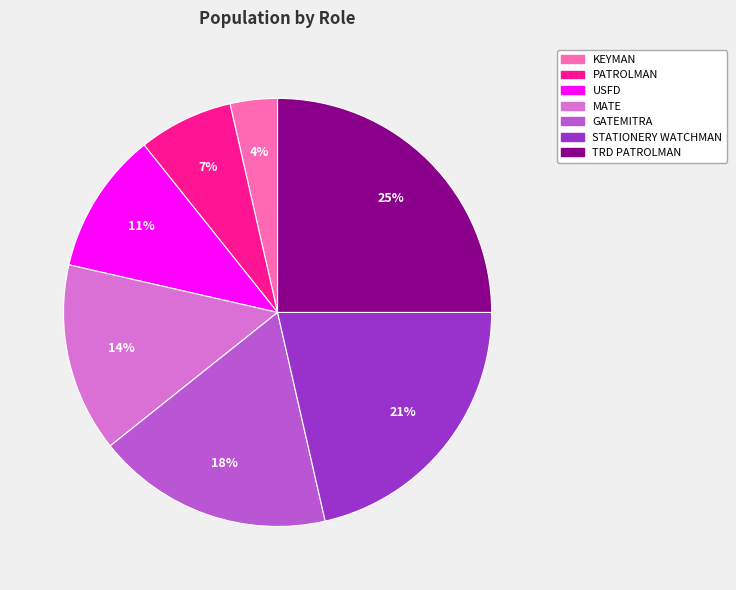

To the nearest percent, what is the average slice percentage?

14%